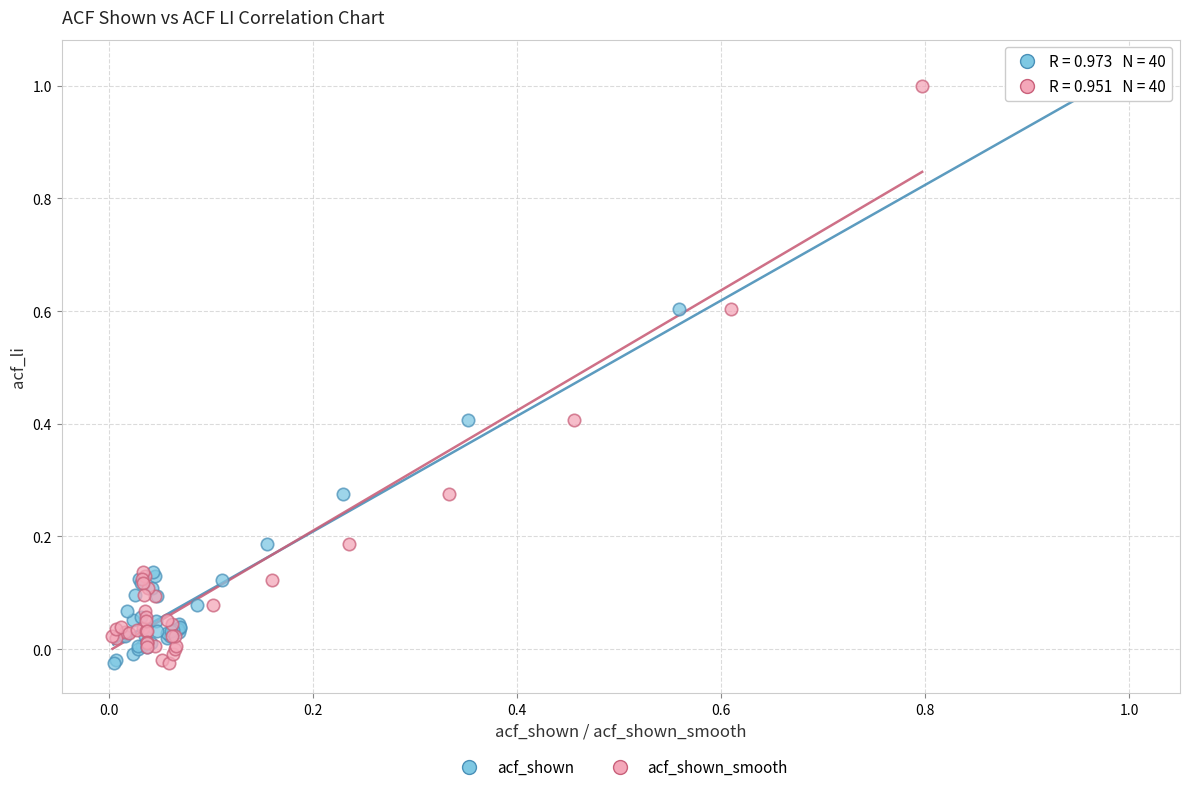

What are all the series names shown in the legend?

acf_shown, acf_shown_smooth